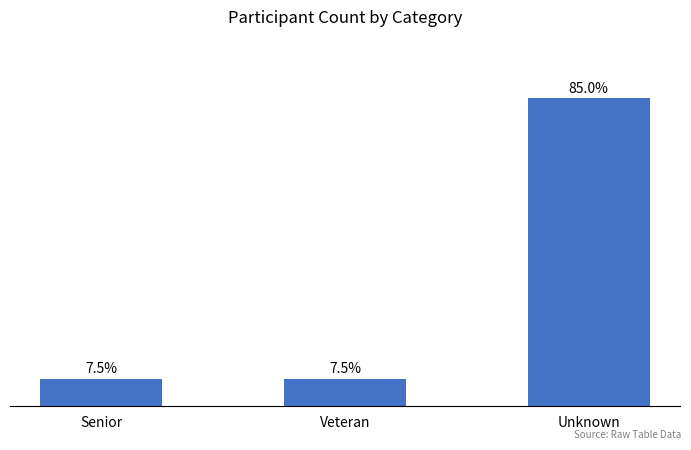

How many bars are there in total?

3